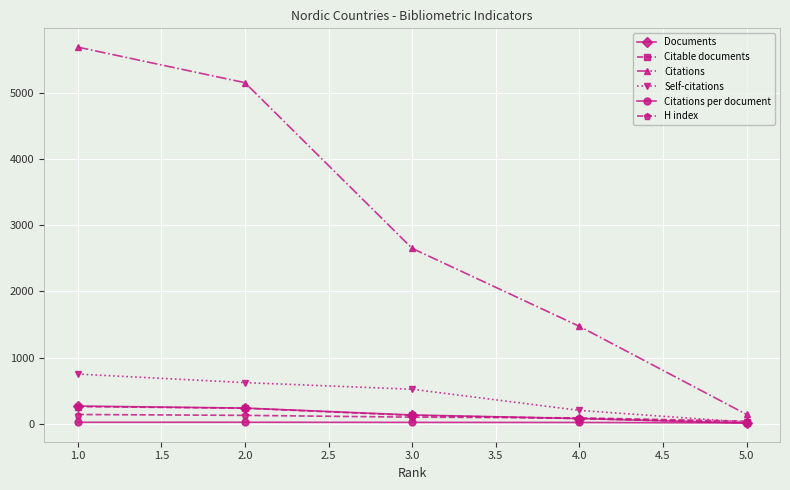

What is the value of the Documents point at the 3rd from the left?

132.0